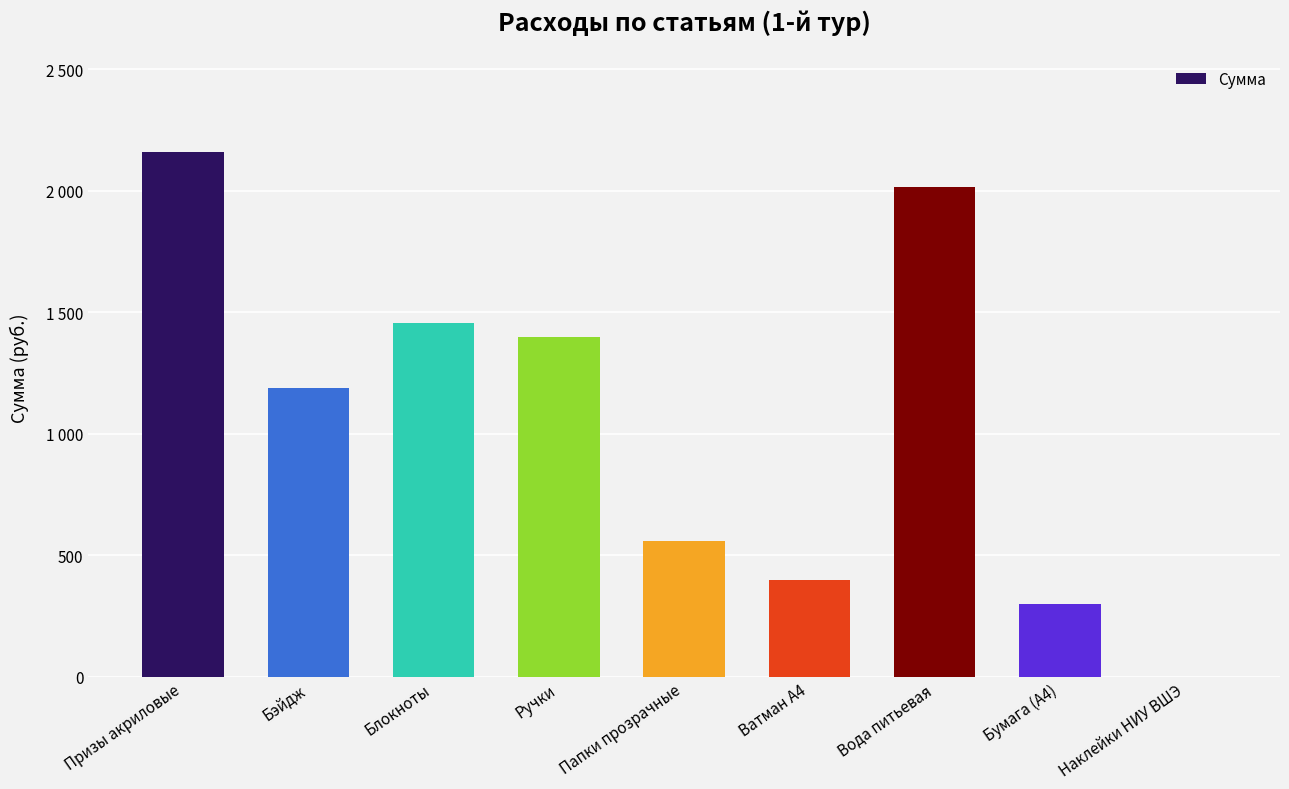

What is the value of the 6th bar from the left?

400